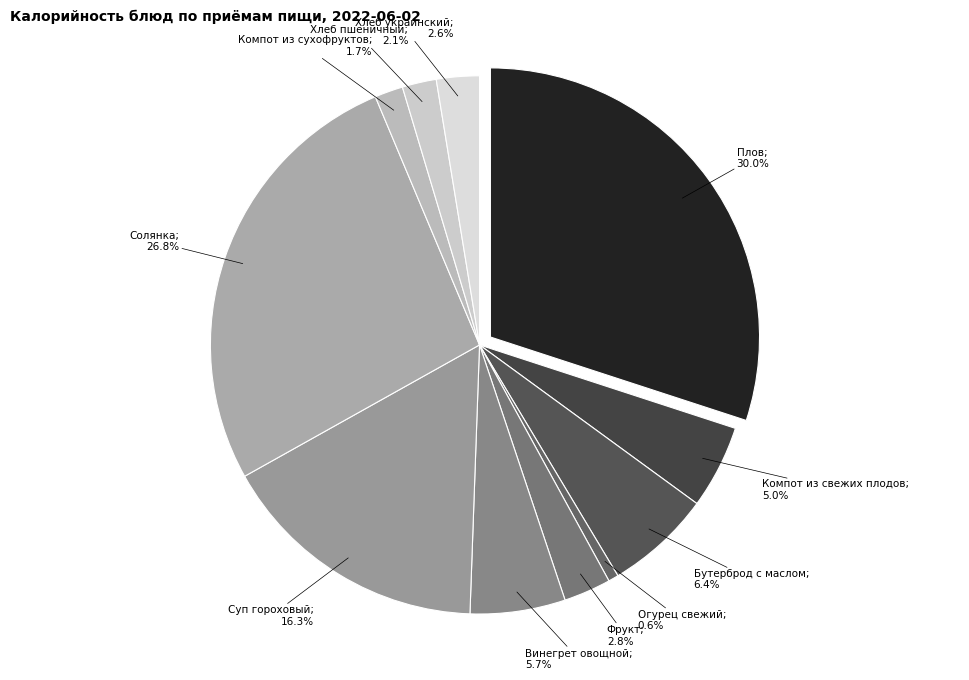

Does Плов account for over 50% of the chart?

No